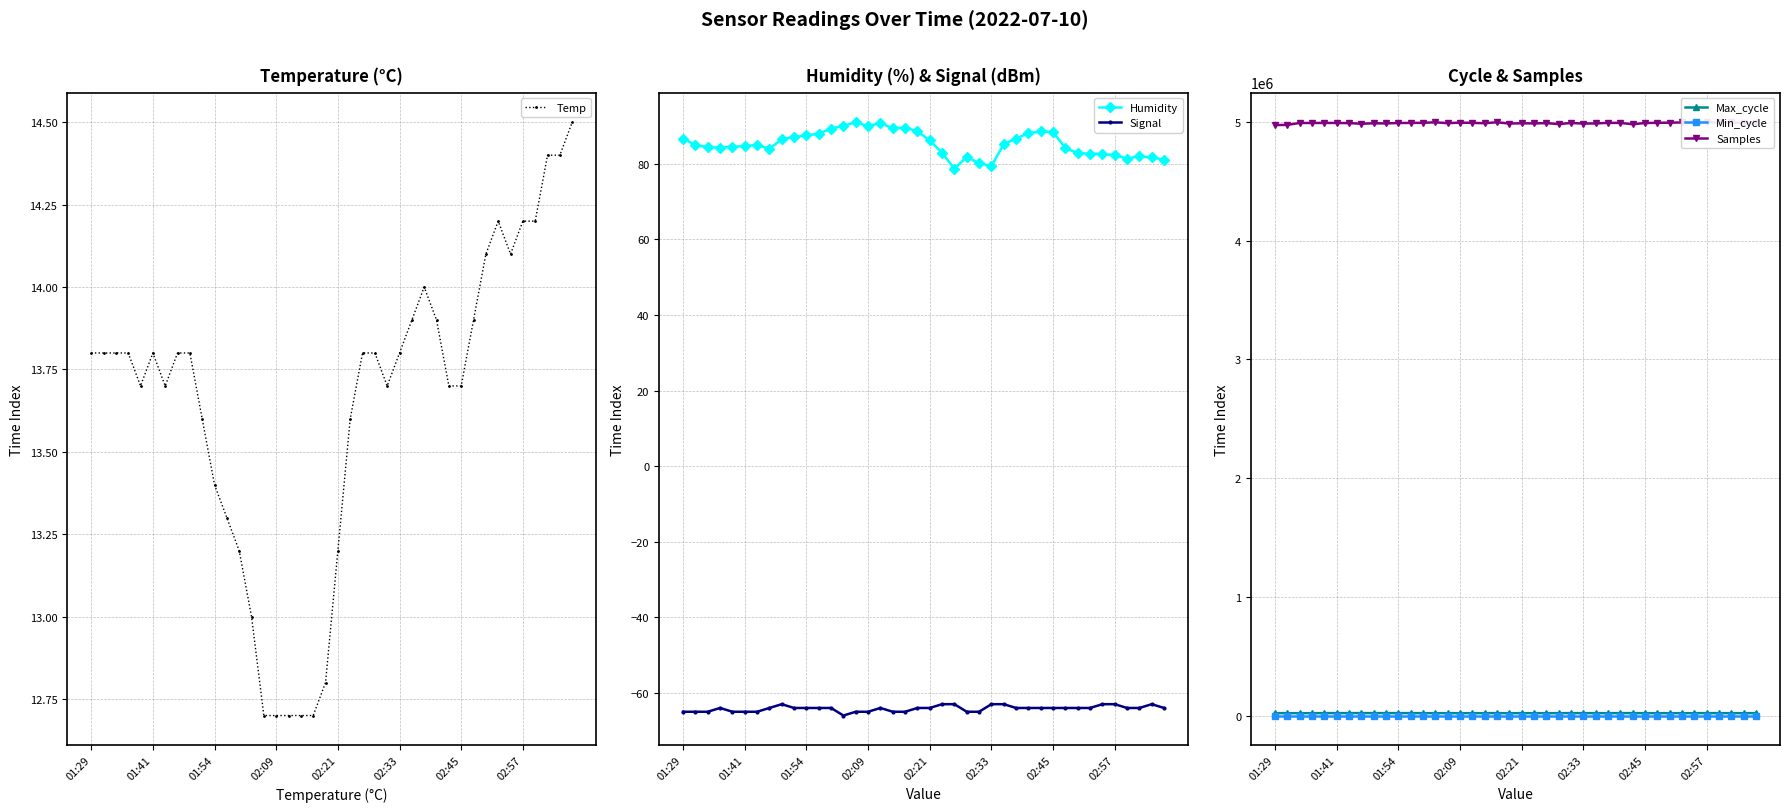

Reading right to left, what are all the values shown in this chart?

Temp: 14.5	14.4	14.4	14.2	14.2	14.1	14.2	14.1	13.9	13.7	13.7	13.9	14.0	13.9	13.8	13.7	13.8	13.8	13.6	13.2	12.8	12.7	12.7	12.7	12.7	12.7	13.0	13.2	13.3	13.4	13.6	13.8	13.8	13.7	13.8	13.7	13.8	13.8	13.8	13.8
Humidity: 81.1	81.7	82.0	81.4	82.3	82.6	82.7	82.8	84.2	88.4	88.6	88.1	86.7	85.2	79.4	80.2	81.8	78.7	82.9	86.2	88.6	89.6	89.4	90.8	90.0	91.0	90.1	89.3	88.0	87.5	87.1	86.5	84.0	85.0	84.7	84.5	84.3	84.4	85.0	86.7
Signal: -64.0	-63.0	-64.0	-64.0	-63.0	-63.0	-64.0	-64.0	-64.0	-64.0	-64.0	-64.0	-64.0	-63.0	-63.0	-65.0	-65.0	-63.0	-63.0	-64.0	-64.0	-65.0	-65.0	-64.0	-65.0	-65.0	-66.0	-64.0	-64.0	-64.0	-64.0	-63.0	-64.0	-65.0	-65.0	-65.0	-64.0	-65.0	-65.0	-65.0
Max_cycle: 20016.0	20008.0	19933.0	20040.0	20391.0	19909.0	19921.0	19925.0	19909.0	19964.0	20316.0	20379.0	19909.0	19979.0	20261.0	20347.0	19910.0	19918.0	19924.0	19941.0	19918.0	20295.0	19944.0	19914.0	19909.0	19971.0	19997.0	19921.0	20431.0	20371.0	20430.0	20295.0	20556.0	20284.0	20542.0	20280.0	19914.0	19910.0	19921.0	20054.0
Min_cycle: 28.0	28.0	28.0	28.0	28.0	28.0	28.0	28.0	28.0	28.0	28.0	28.0	28.0	28.0	28.0	28.0	28.0	28.0	28.0	28.0	28.0	28.0	28.0	28.0	28.0	28.0	28.0	28.0	28.0	28.0	28.0	28.0	28.0	28.0	28.0	28.0	28.0	28.0	28.0	28.0
Samples: 4990431.0	4990415.0	4993767.0	4994426.0	4994118.0	4992848.0	4994340.0	4992284.0	4991265.0	4989375.0	4979165.0	4990510.0	4990606.0	4985947.0	4984993.0	4989456.0	4980779.0	4988587.0	4986146.0	4987222.0	4984989.0	4995783.0	4987706.0	4990684.0	4992763.0	4988046.0	4995511.0	4991059.0	4990269.0	4989473.0	4986243.0	4987054.0	4983436.0	4988643.0	4989786.0	4990288.0	4989618.0	4989830.0	4973609.0	4972234.0